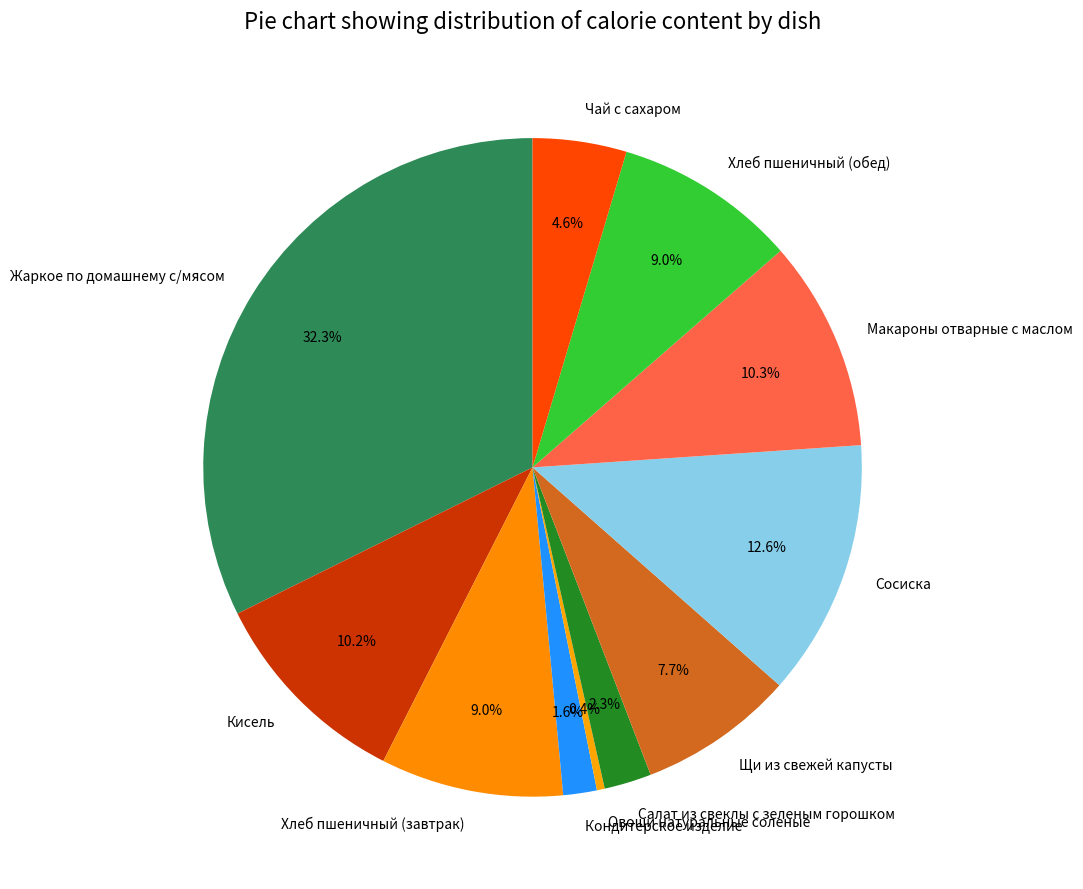

How many slices are in this pie chart?

11